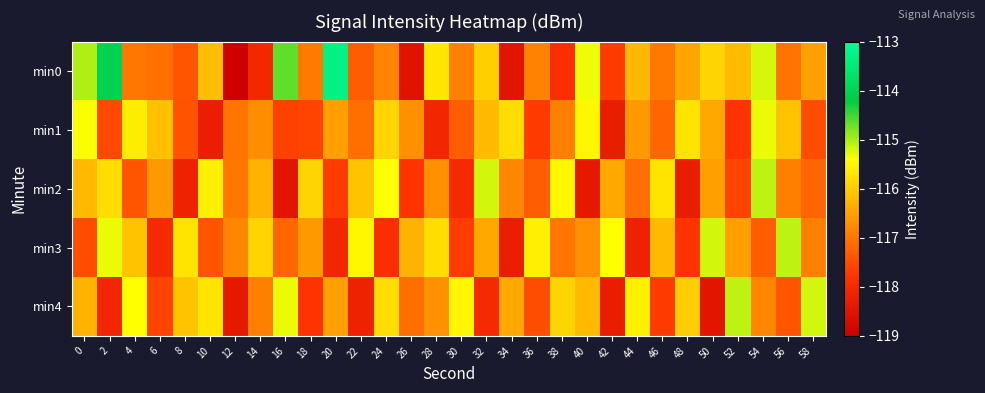

Count the number of categories in the chart.

30